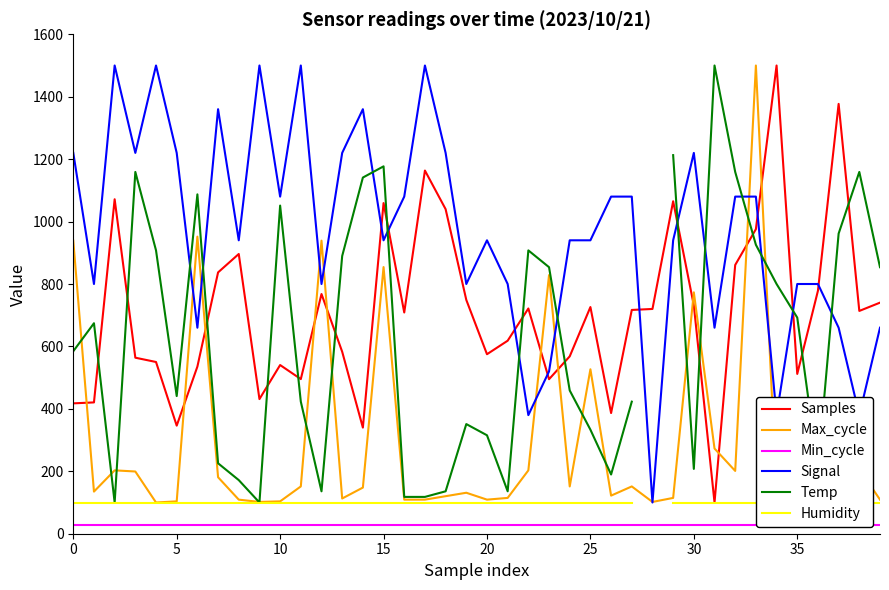

The Min_cycle series shows 11.1 at 14. True or false?

False